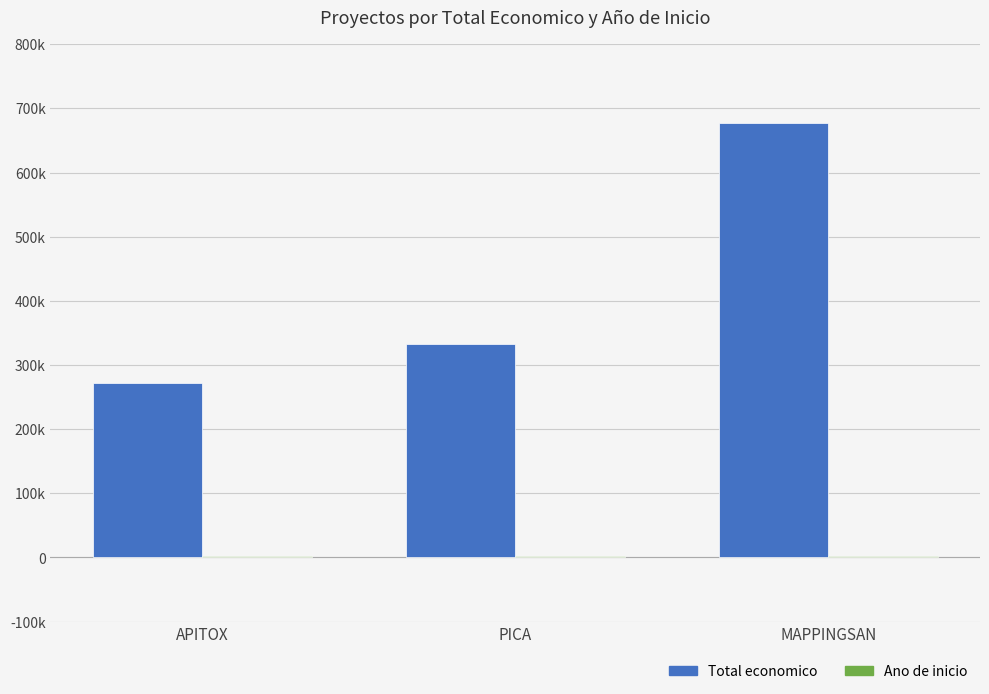

At which category is the sum across all series the highest?

MAPPINGSAN